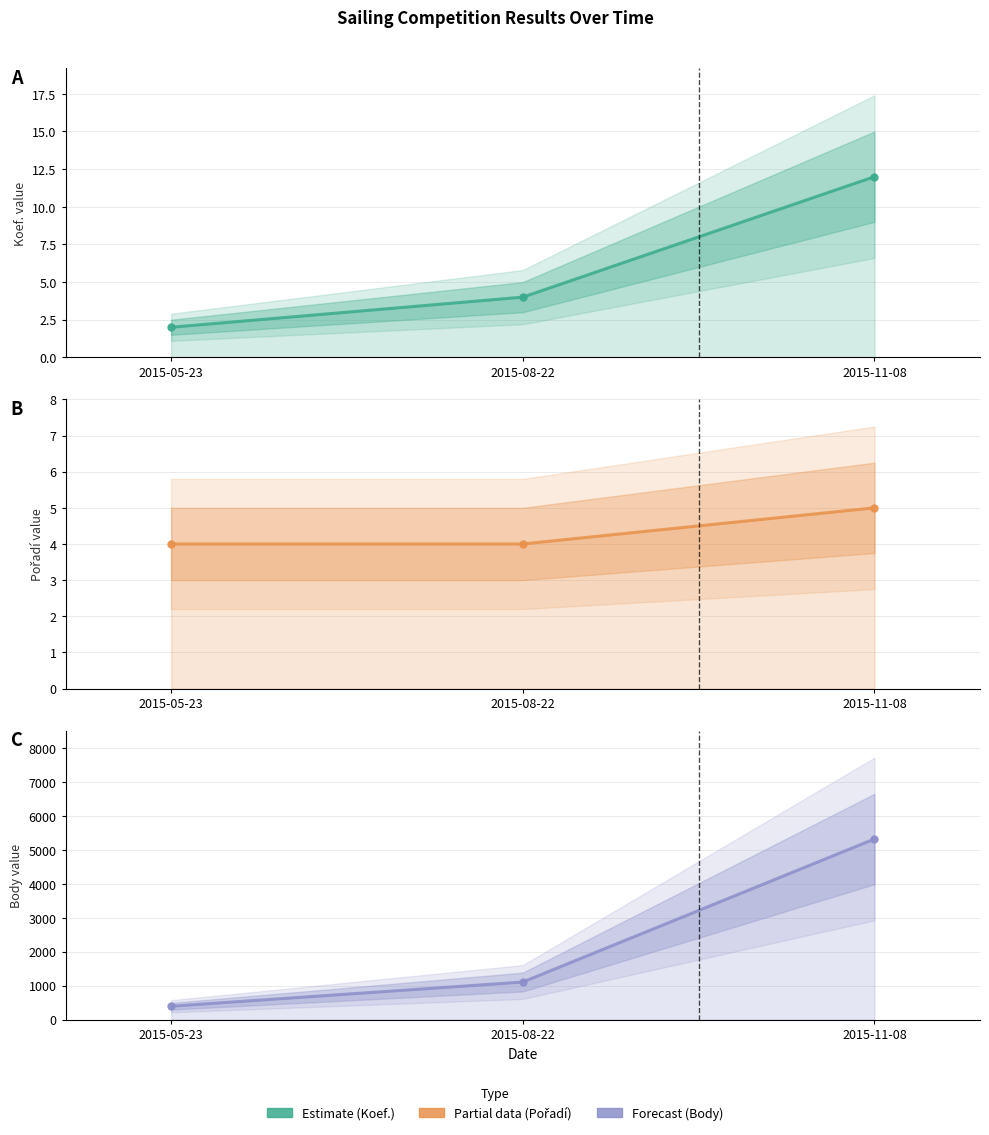

At 2015-05-23, list the series in order from smallest to largest.

Koef., Pořadí, Body